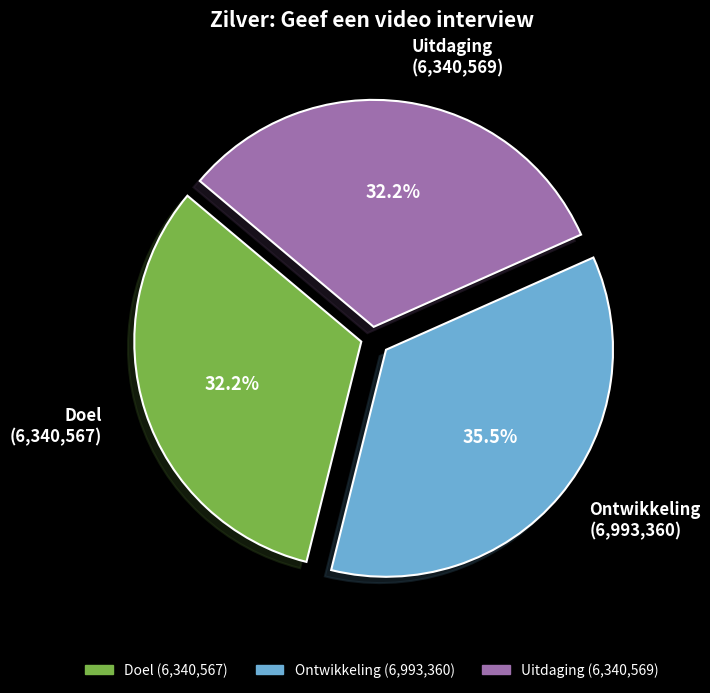

What percentage is the Doel slice, to the nearest percent?

32%